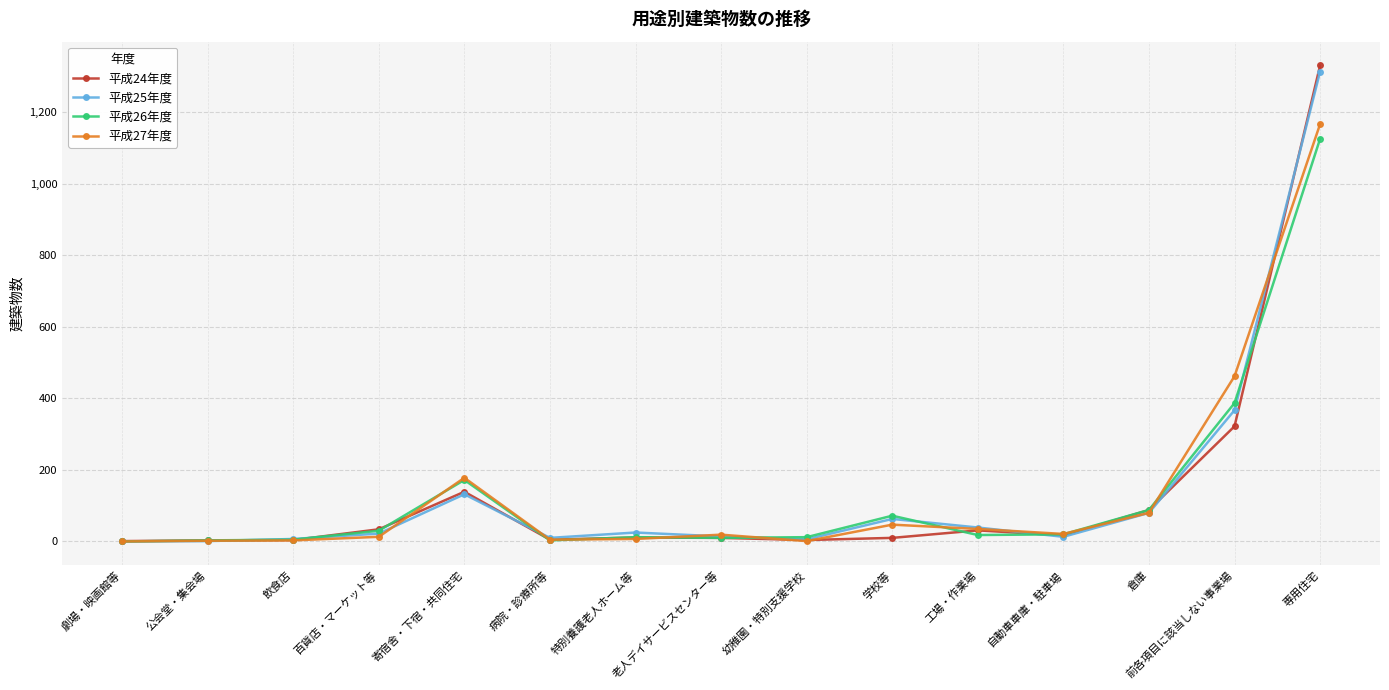

At which category is the sum across all series the highest?

専用住宅